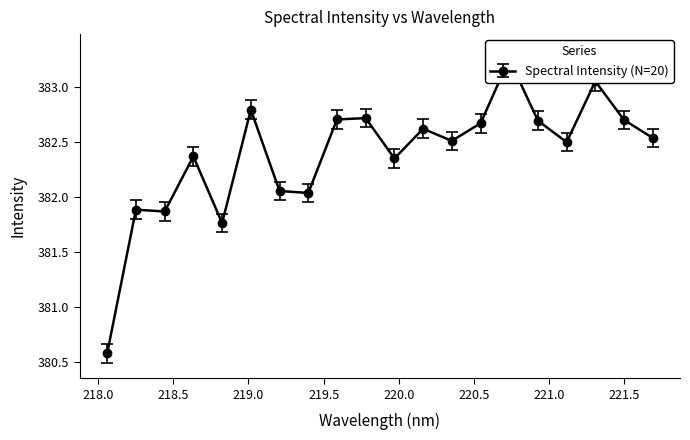

What is the greatest value displayed?

383.3